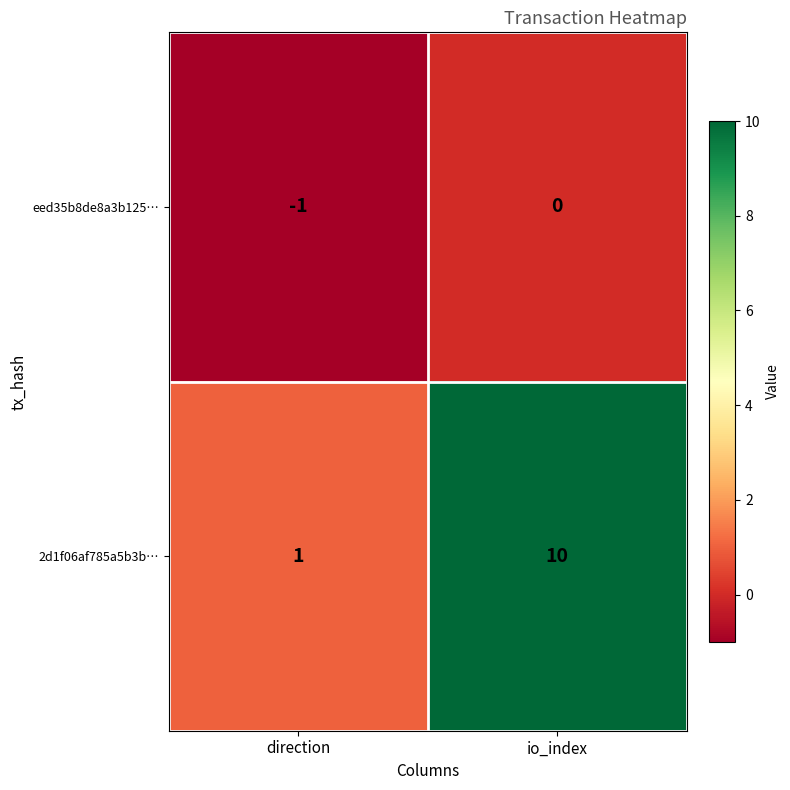

How many distinct data groups are displayed?

2